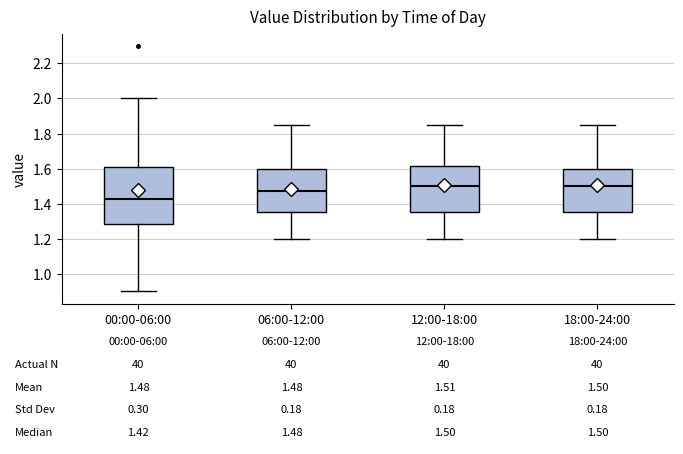

Comparing the boxes themselves (not the whiskers), which one is the tallest?

00:00-06:00